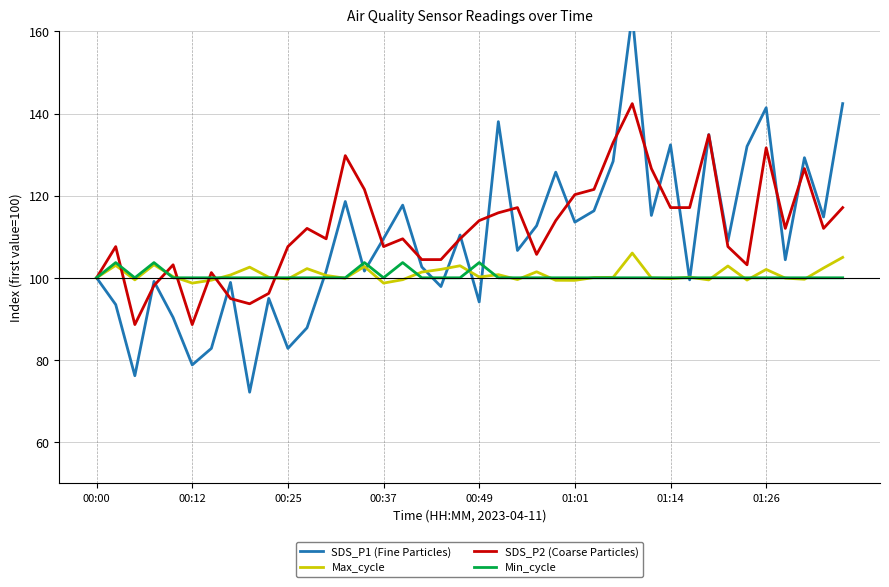

How many distinct data groups are displayed?

4